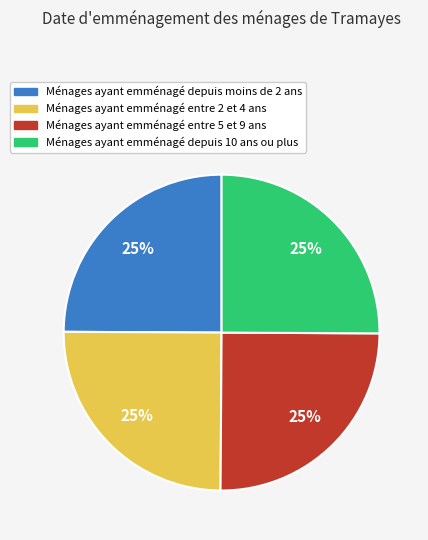

What is the ratio of the value at Ménages ayant emménagé depuis 10 ans ou plus to the value at Ménages ayant emménagé depuis moins de 2 ans?

1.0